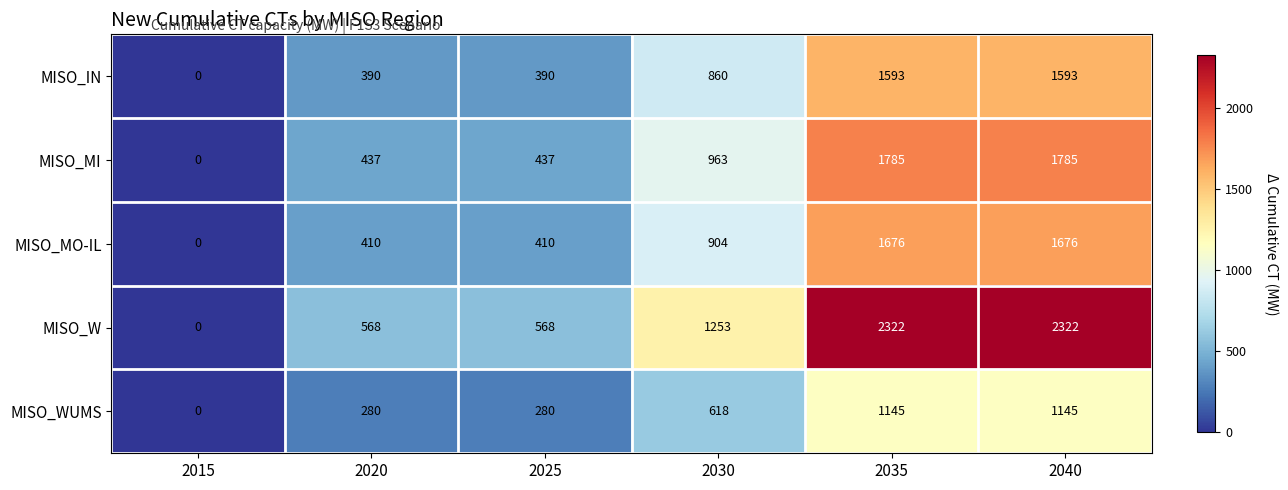

Which series changed the most between 2020 and 2030?

MISO_W